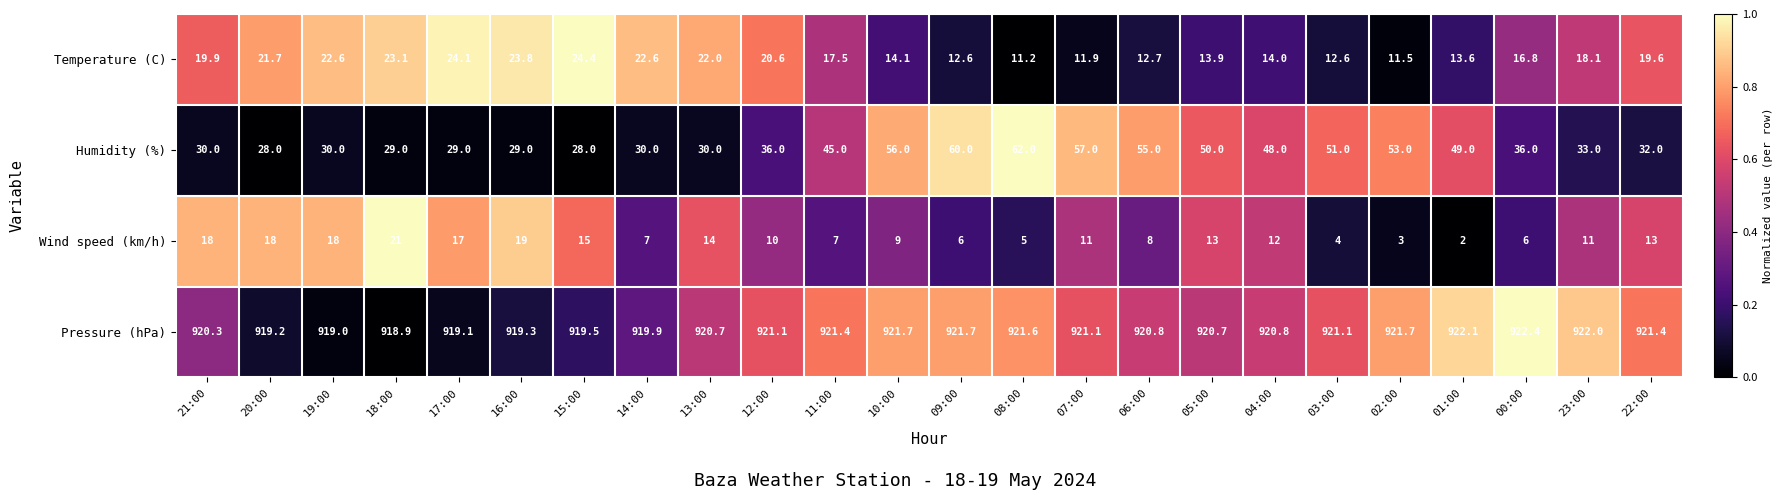

List the series in order of their peak value, highest first.

Pressure (hPa), Humidity (%), Temperature (C), Wind speed (km/h)